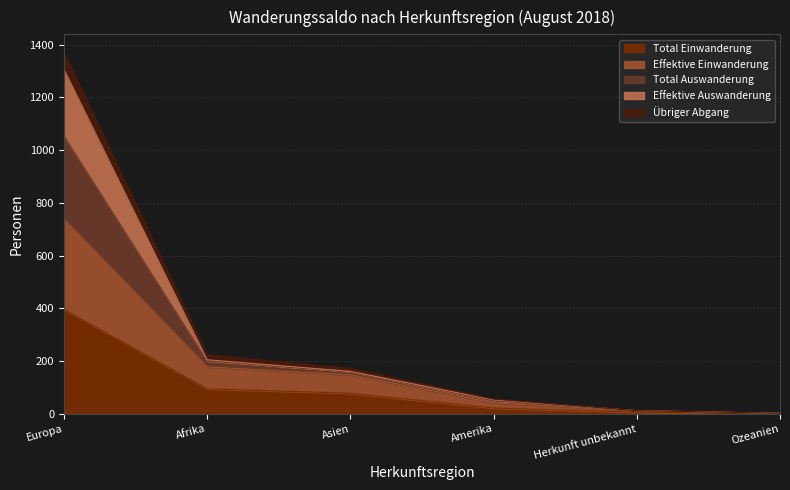

What is the maximum value for Total Einwanderung?

396